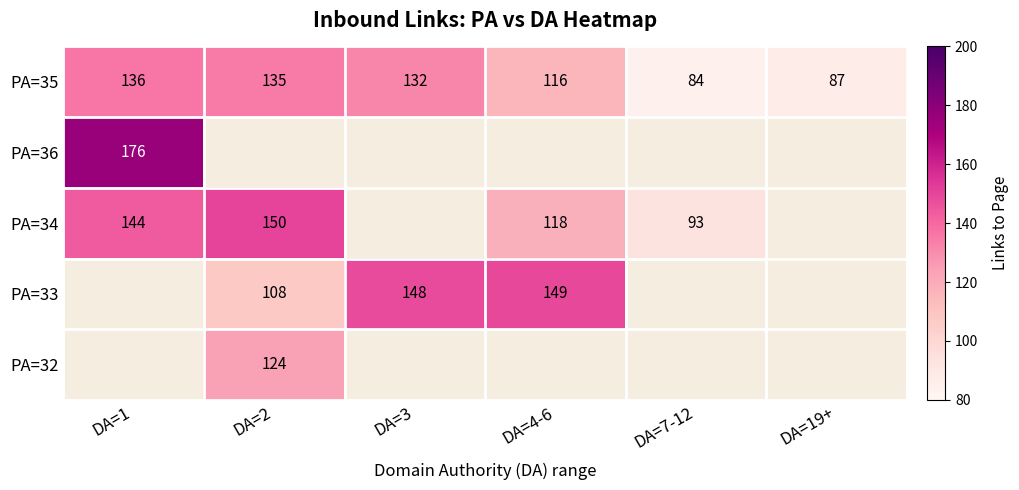

What is the sum of the PA=35 values at DA=4-6 and DA=7-12?

200